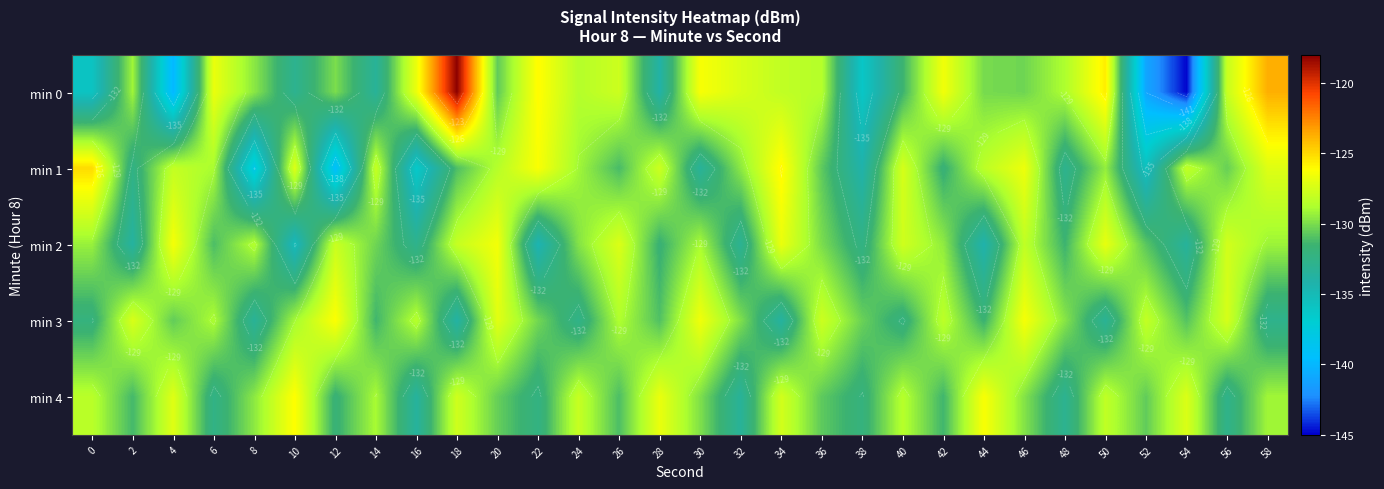

The value of min 0 at 50 is -37.8. True or false?

False